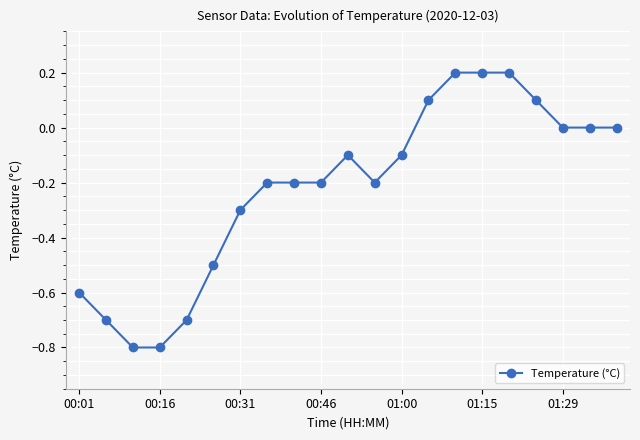

What is the sum of all values?

-4.6